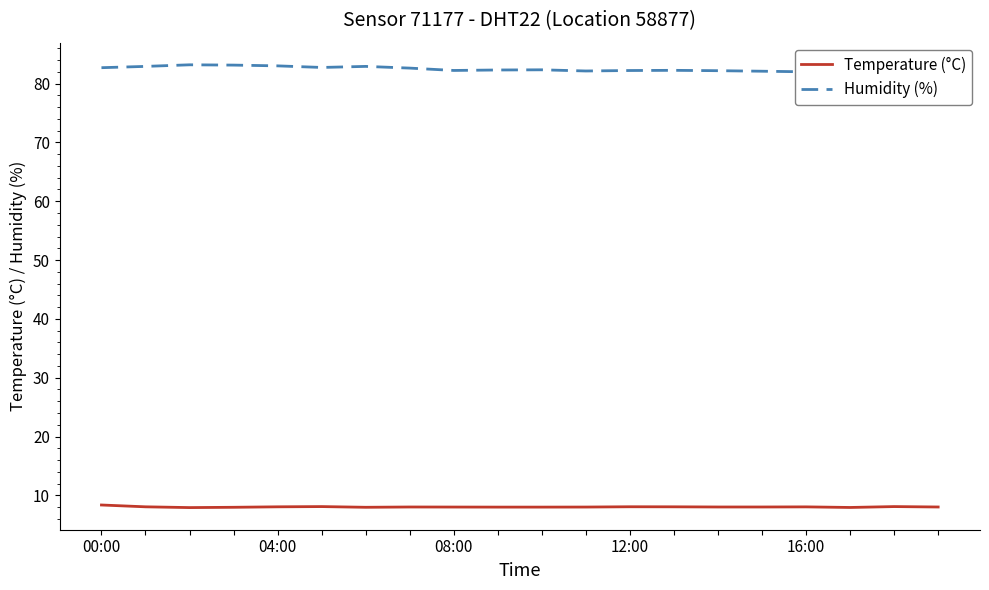

What is the lowest value of the Humidity (%) series?

81.6